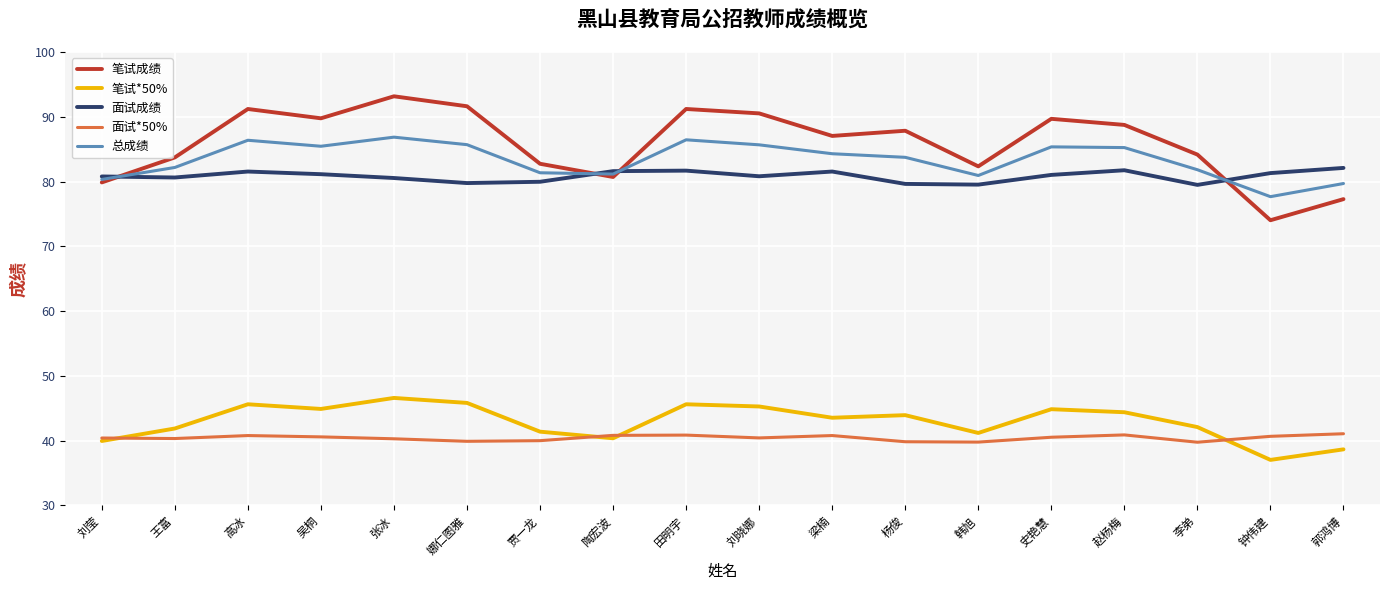

What is the maximum value shown in the chart?

93.2